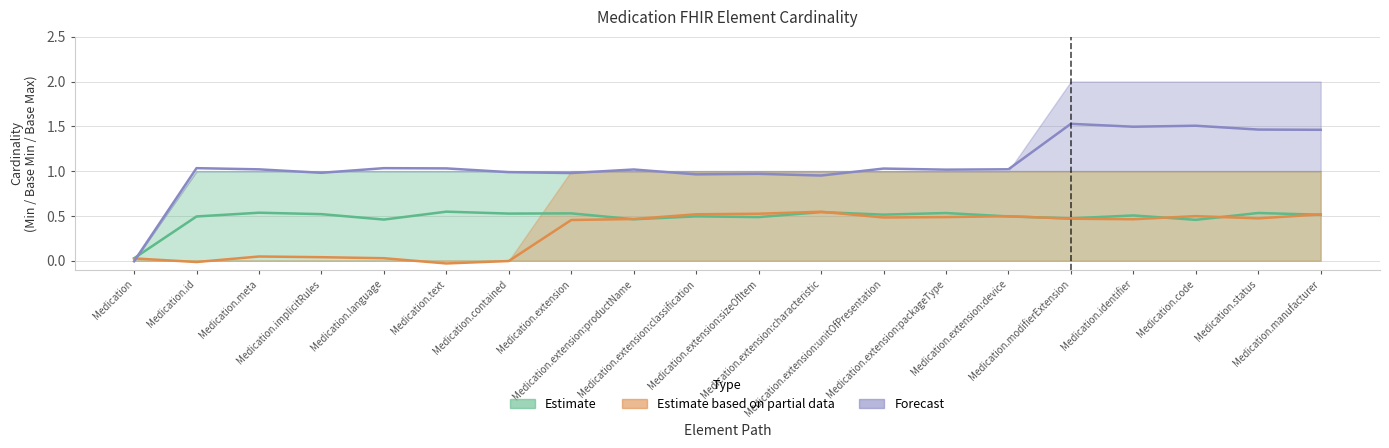

At which category is the sum across all series the highest?

Medication.modifierExtension